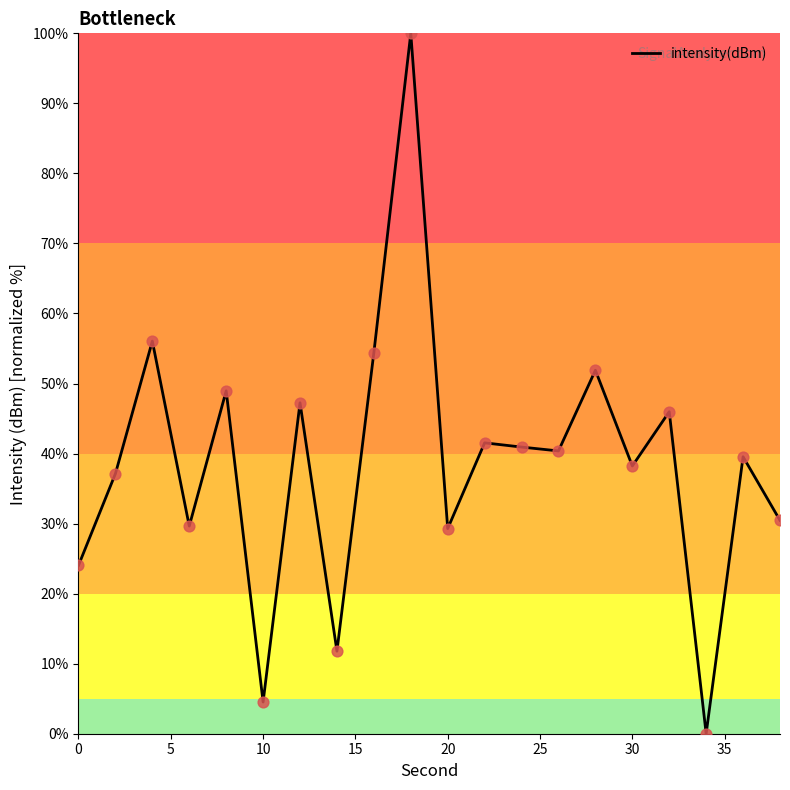

What is the difference between the maximum and minimum values?

100.0